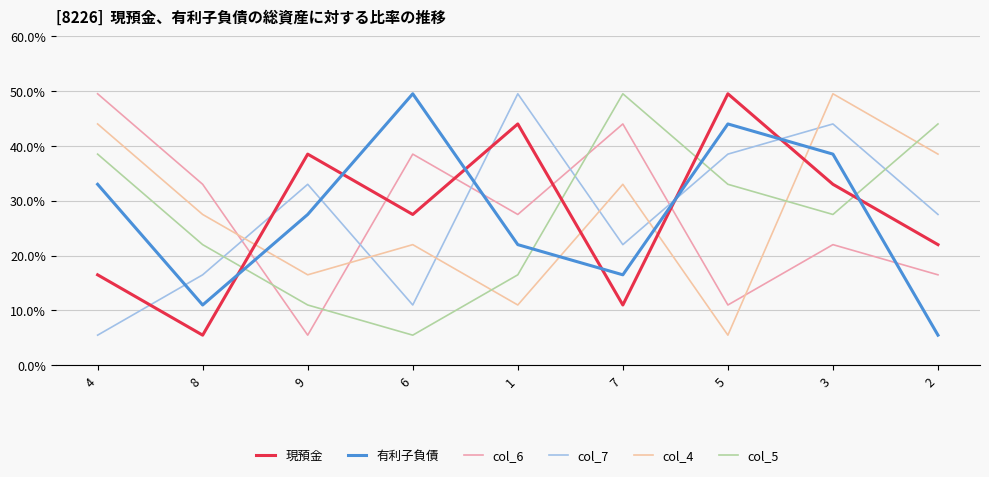

What is the sum of the col_4 values at 1 and 4?

55.0